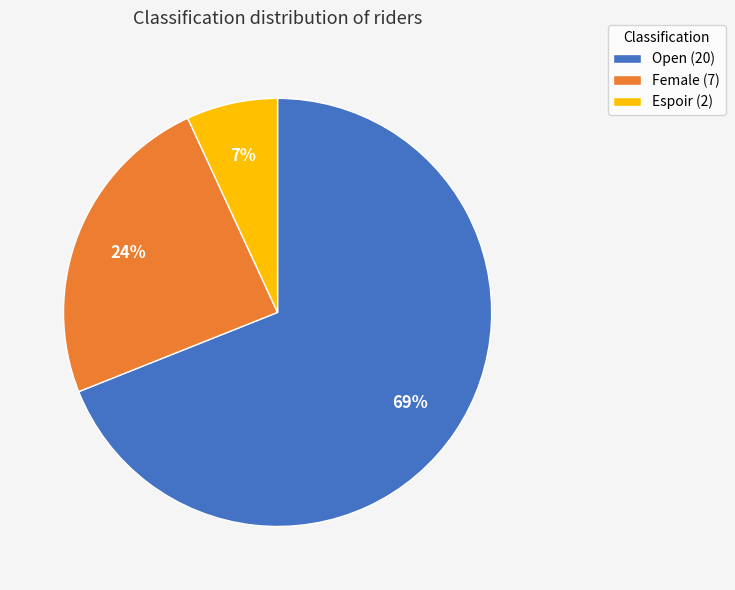

Is it true that Female is 24% of the pie?

True